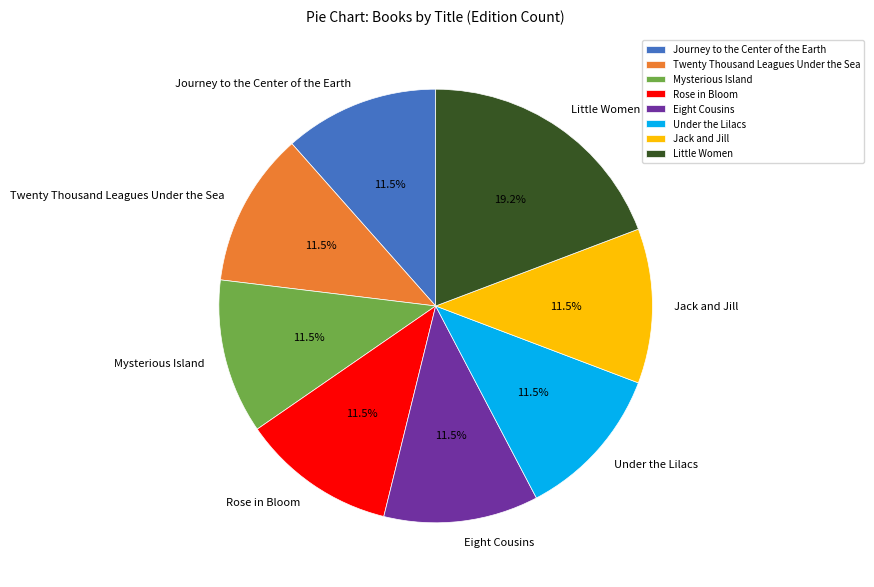

To the nearest percent, what portion does Little Women represent?

19%